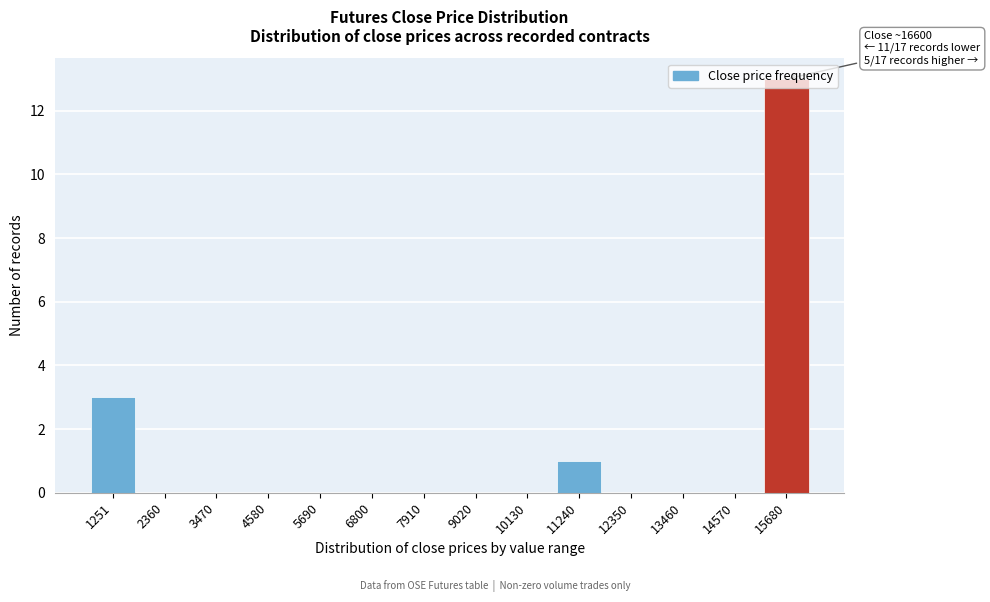

Between 4580 and 11240, which is larger?

11240